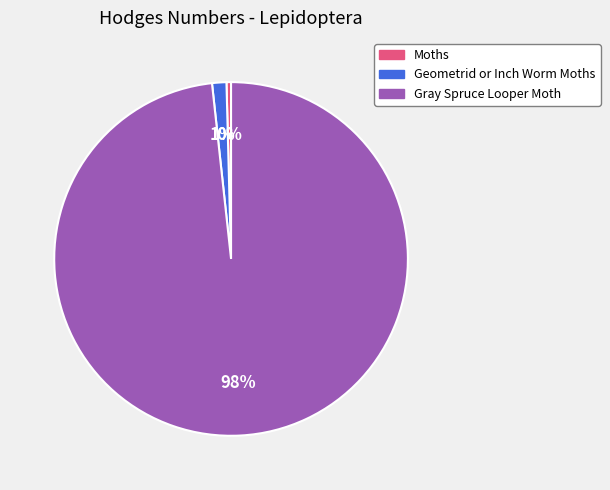

What percentage is the Geometrid or Inch Worm Moths slice, to the nearest percent?

1%